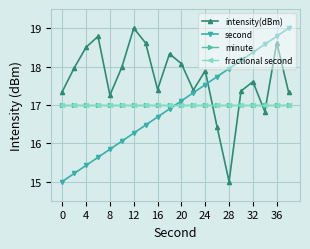

How many categories are shown in the chart?

20